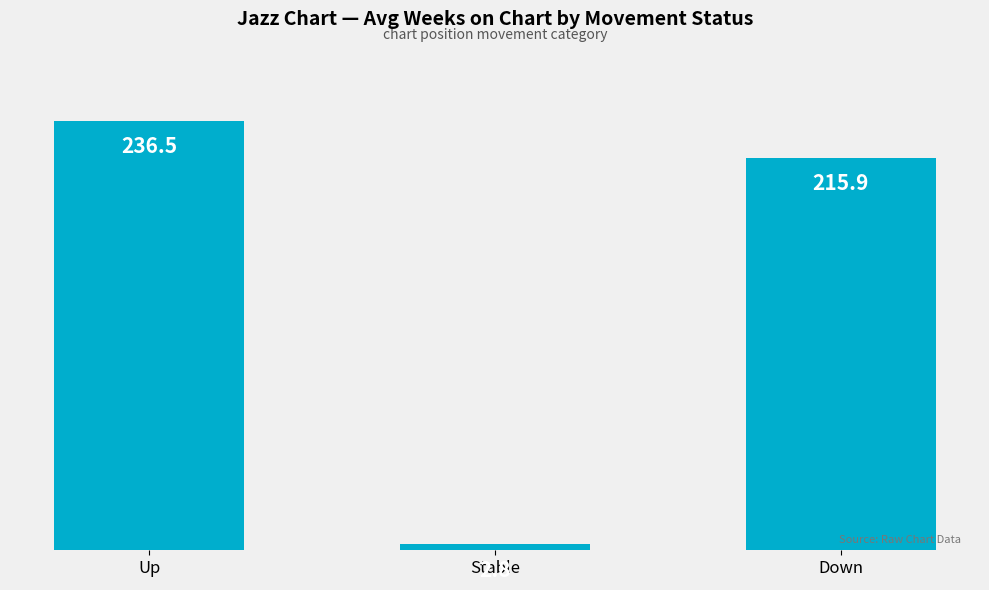

What is the greatest value displayed?

236.5